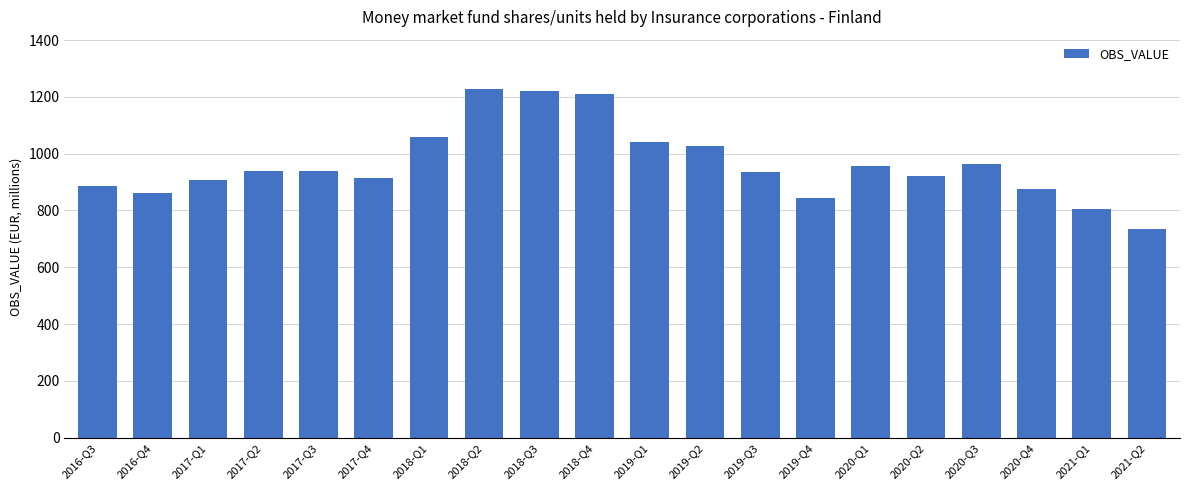

True or false: the data shows 805 at 2021-Q1.

True